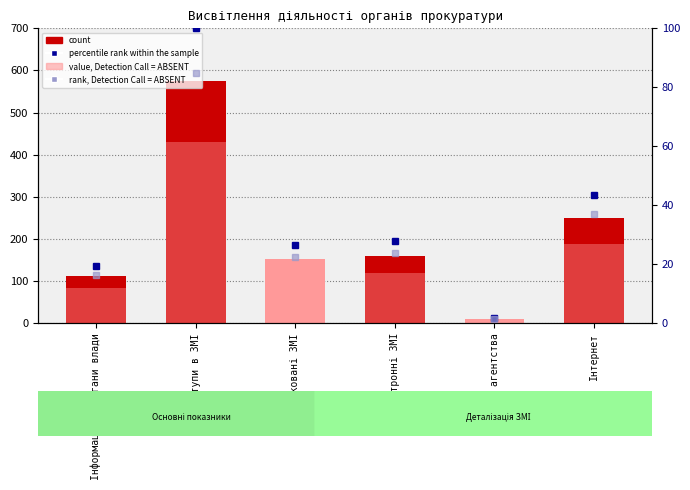

Count the number of data series in this chart.

4